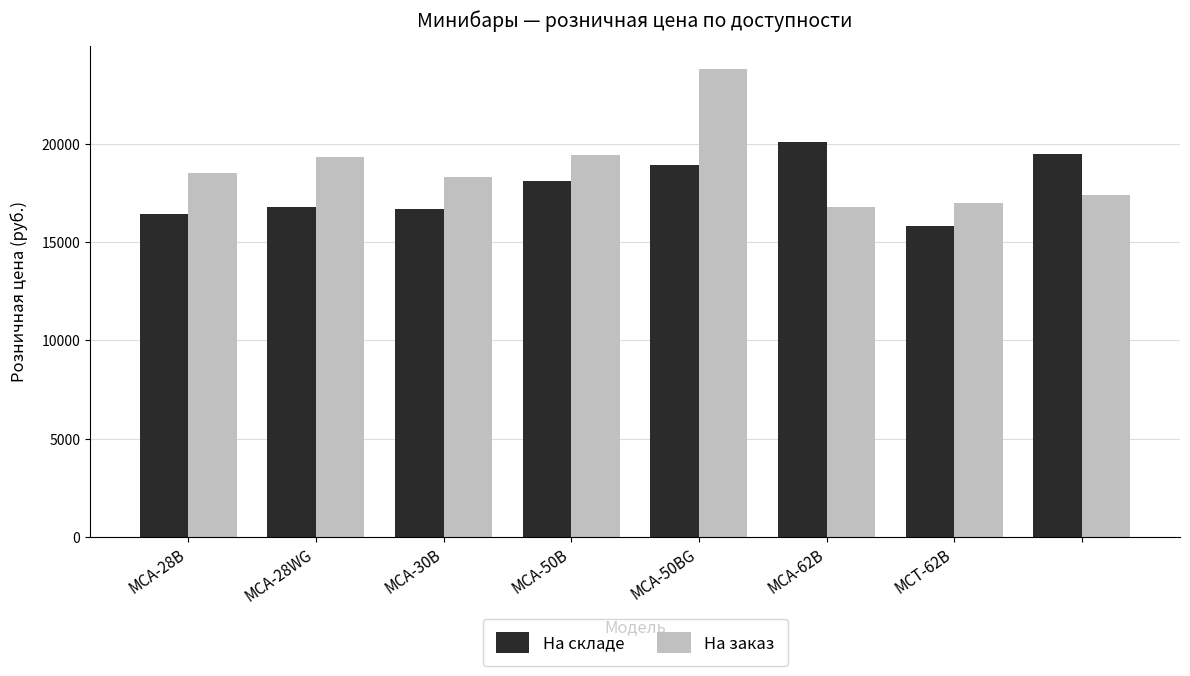

What is the value of the На заказ bar at the 3rd from the left?

18300